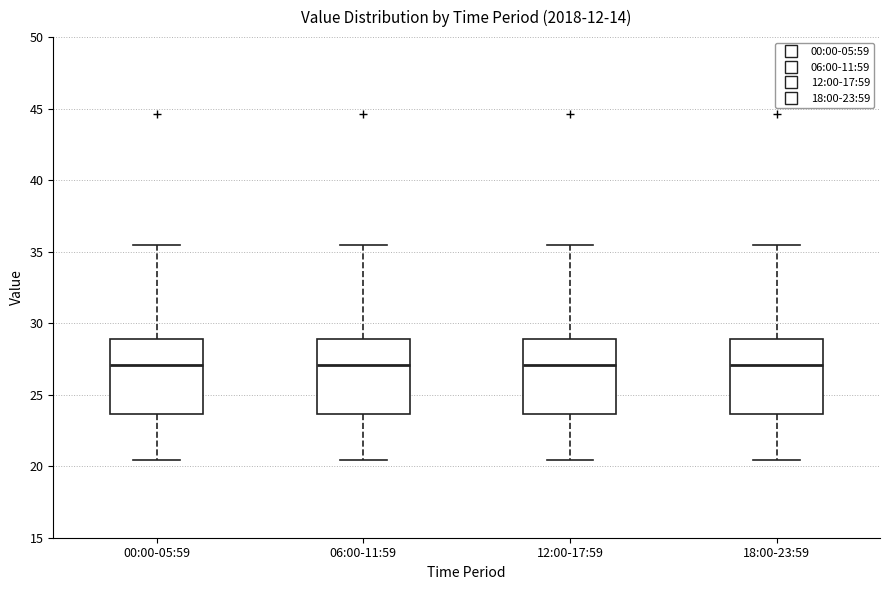

Where does the lower whisker of the box for 00:00-05:59 end on the y-axis? The values are not printed on the chart, so give them approximately, as read against the axis.

20.5